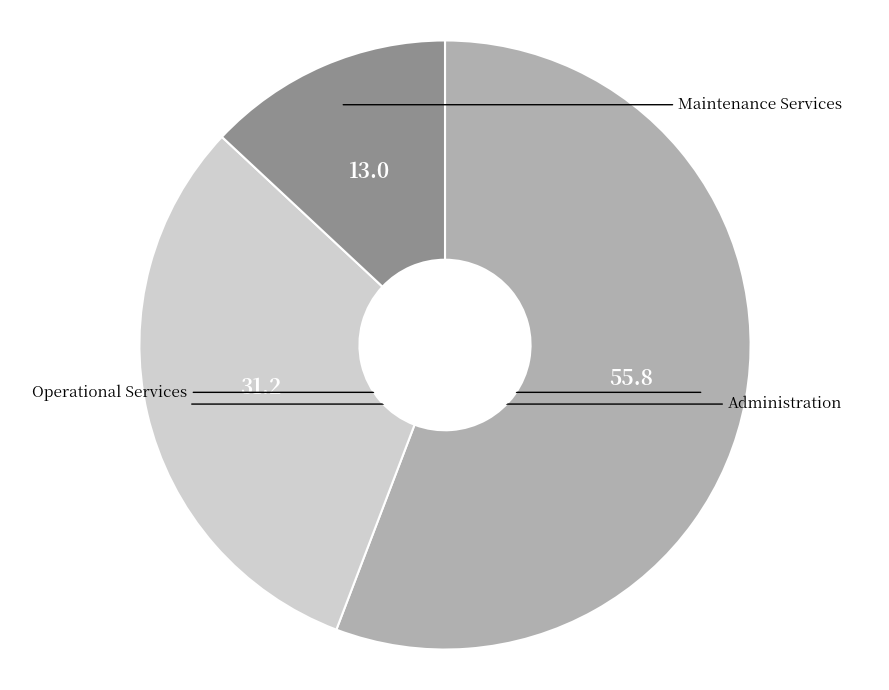

Does any single category account for the majority?

Yes